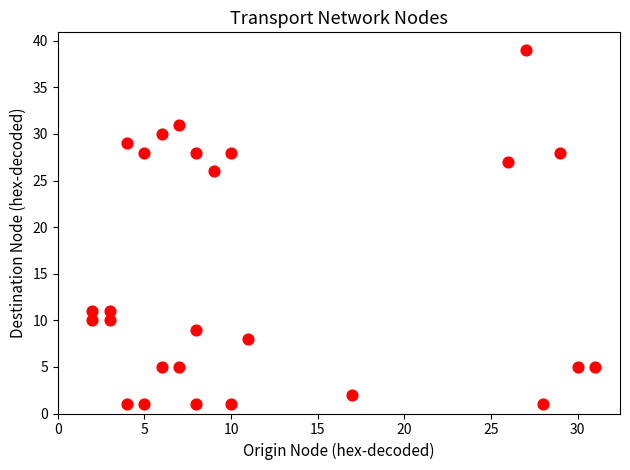

What is the range of X values (max minus min)?

29